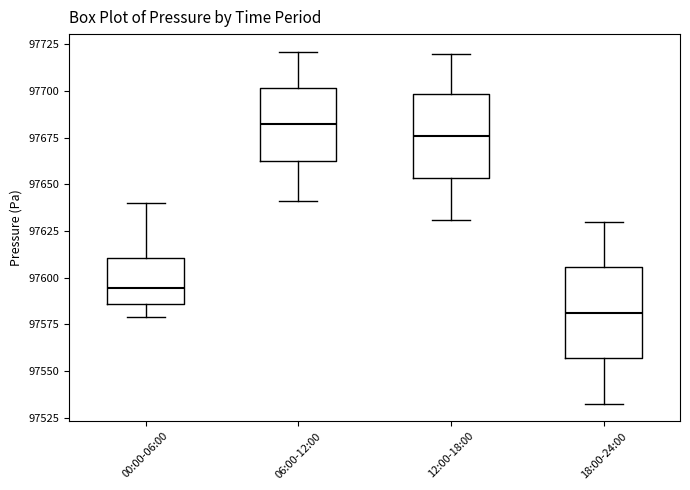

Which box has the highest median line?

06:00-12:00